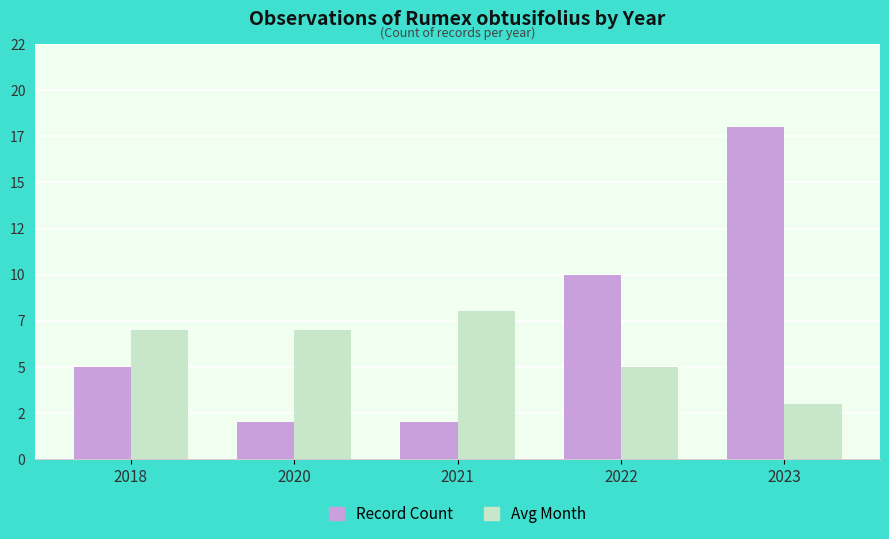

What are all the series names shown in the legend?

Record Count, Avg Month